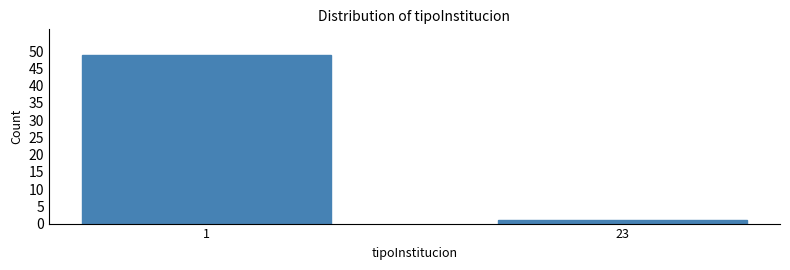

Reading left to right, transcribe all the data shown in this chart.

49	1